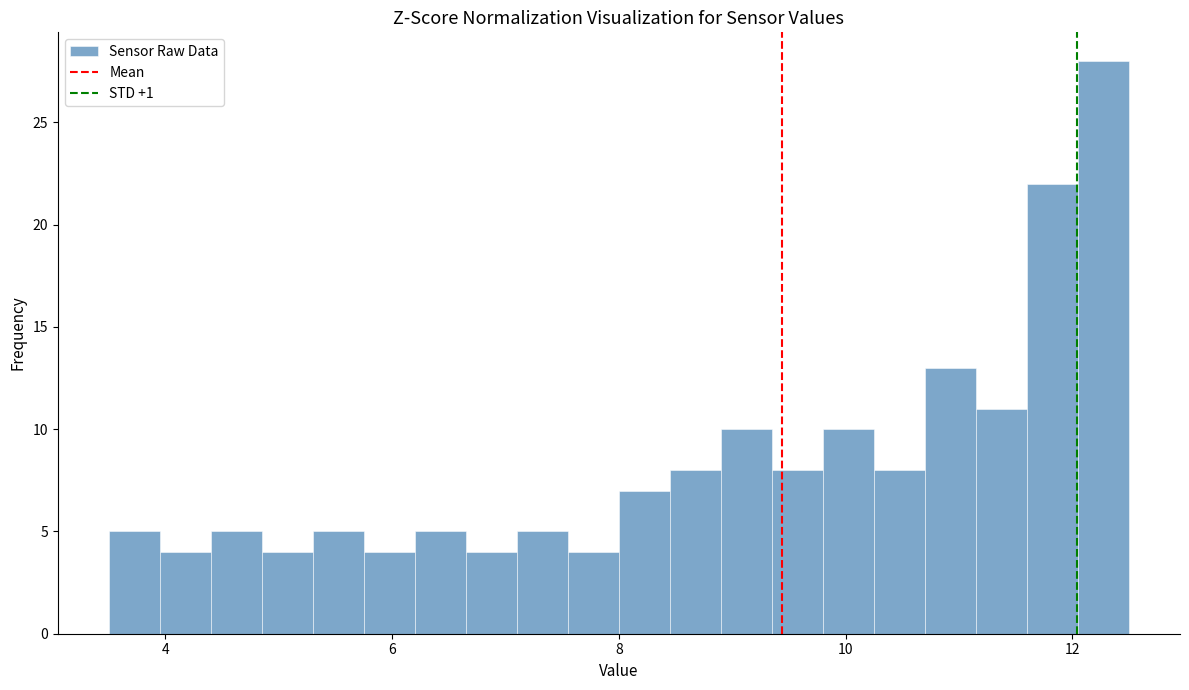

Read against the x-axis, roughly where is the centre of the tallest bar?

12.2